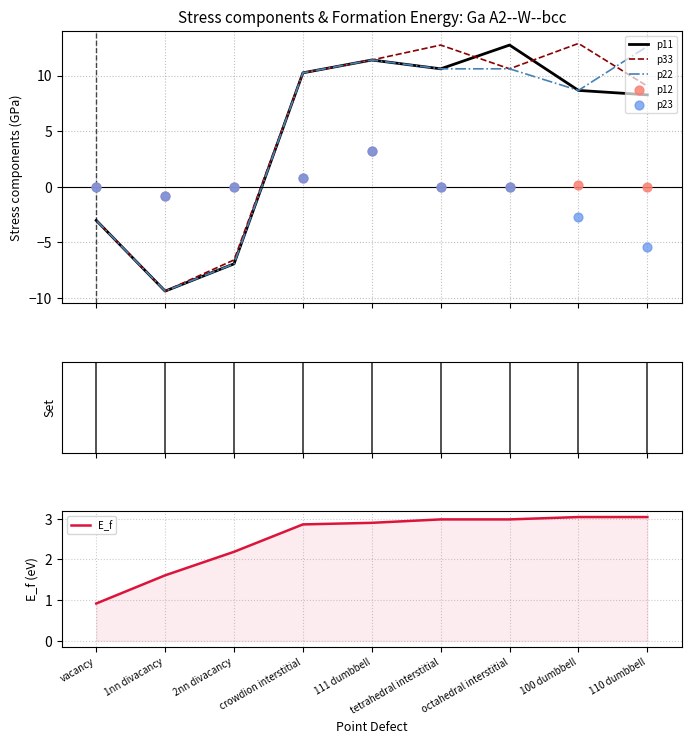

At which category is the sum across all series the highest?

111 dumbbell